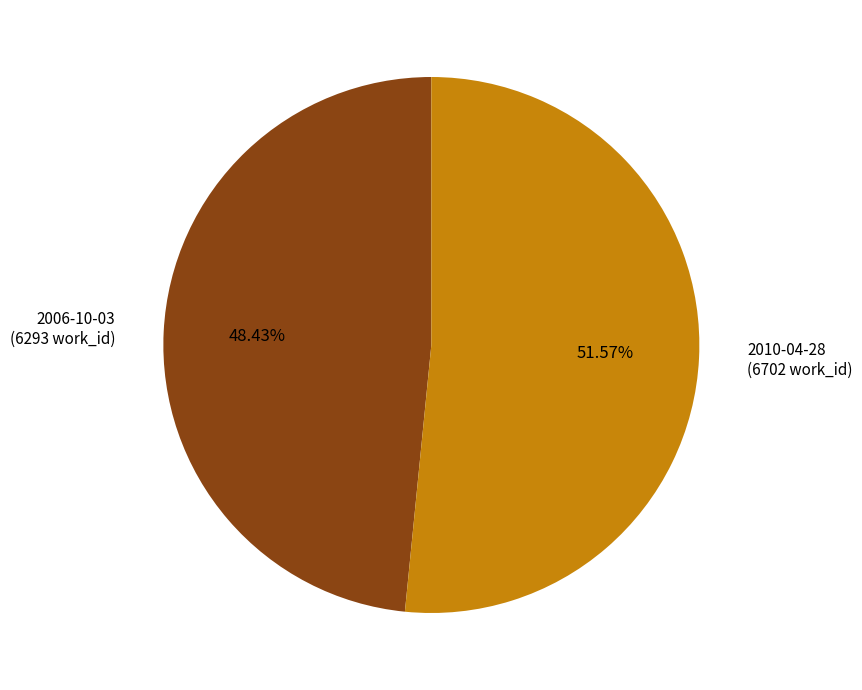

How many slices are in this pie chart?

2